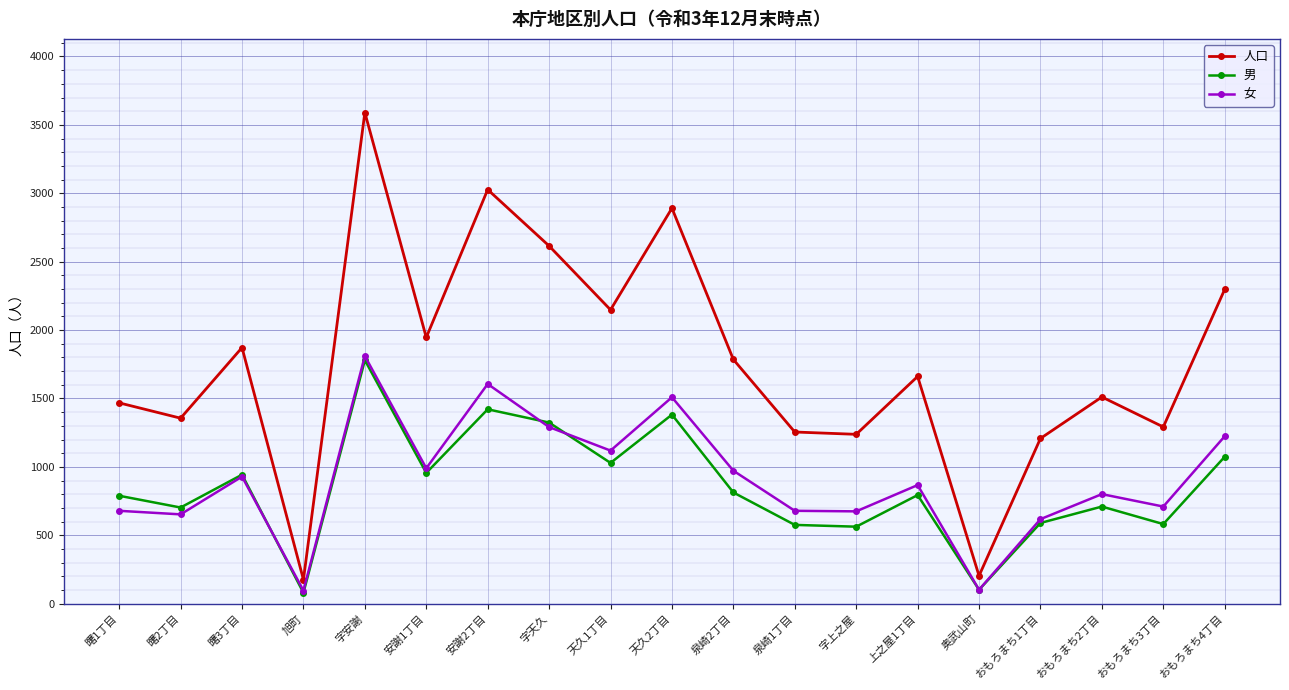

True or false: 女 and 人口 cross at least once.

False